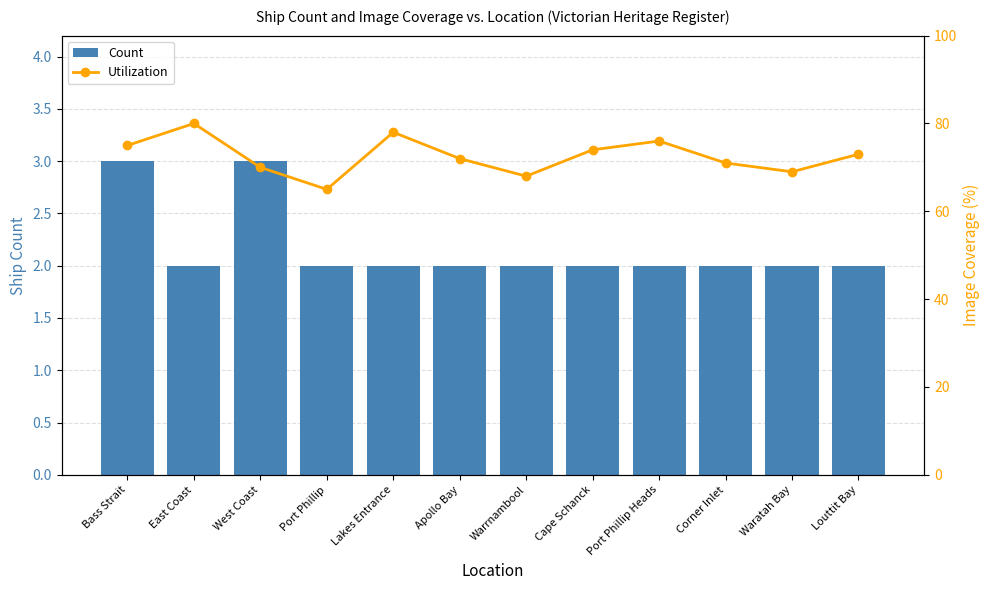

Is it true that Utilization equals 122 at Louttit Bay?

False